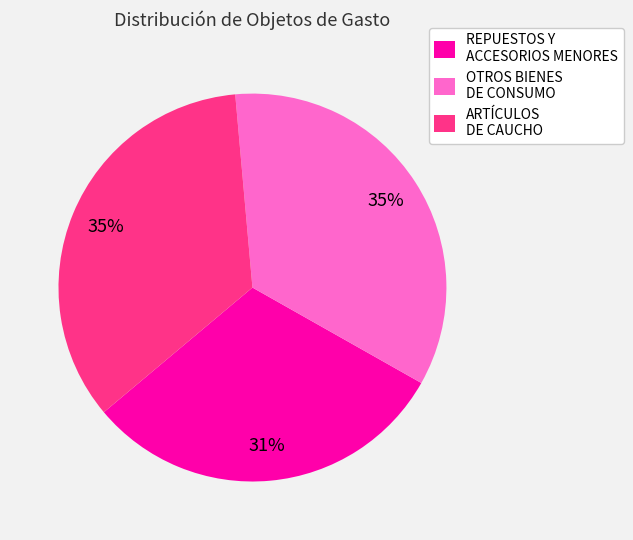

The ARTÍCULOS DE CAUCHO slice represents 35% of the pie. True or false?

True